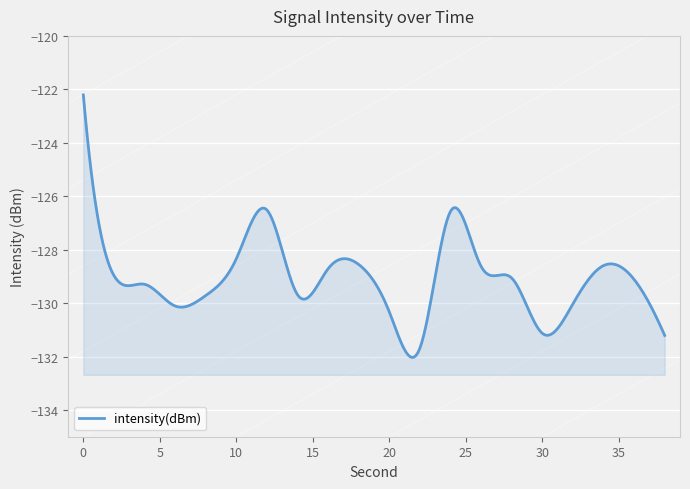

What is the greatest value displayed?

-122.2